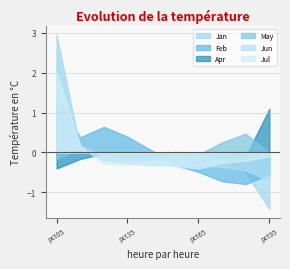

What is the difference between the highest and lowest values at pct15?

1.3